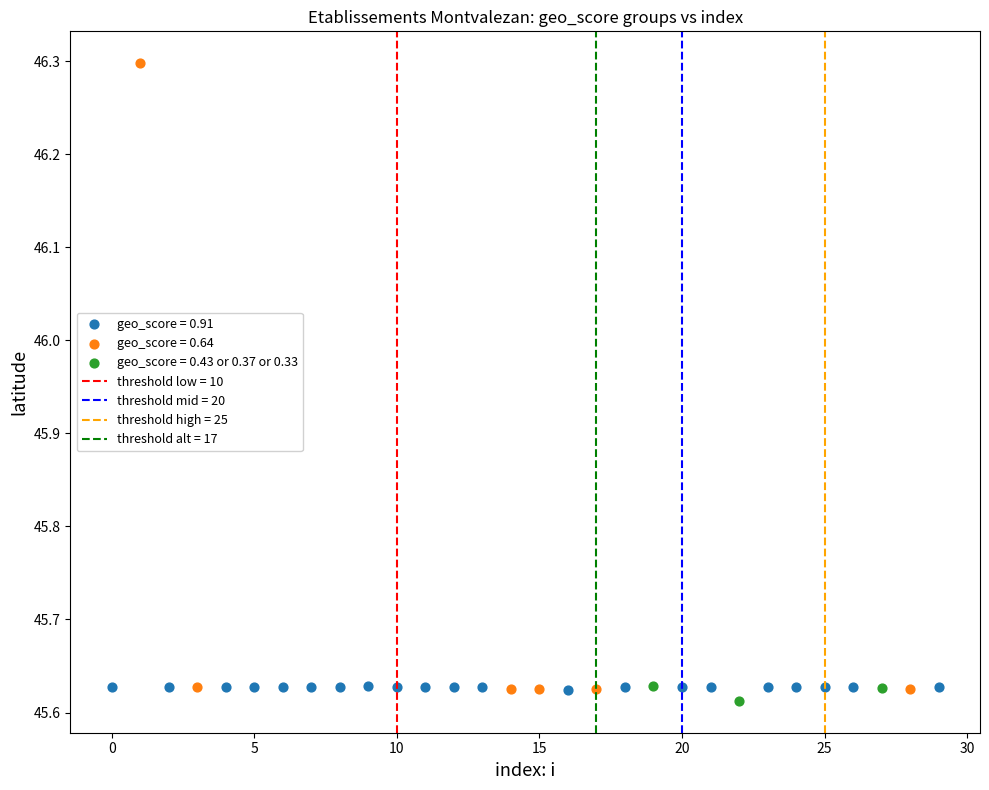

Which series reaches the maximum Y coordinate?

geo_score = 0.64